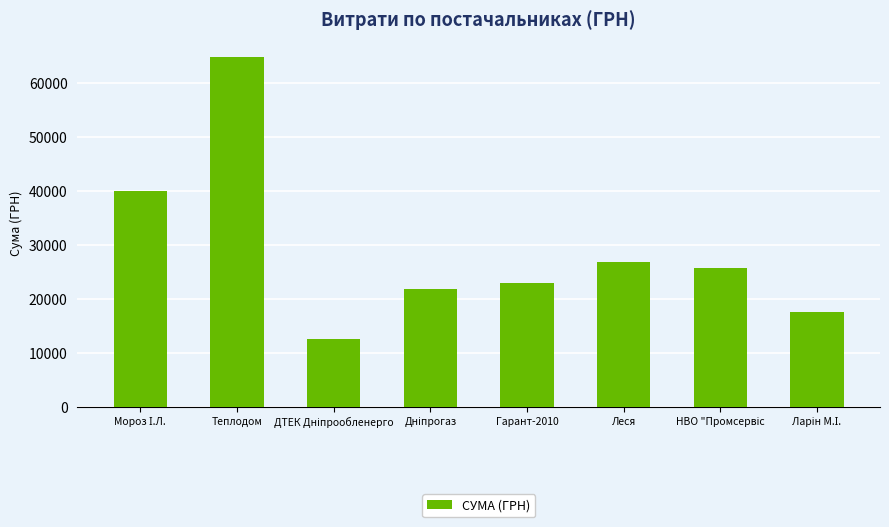

Between Леся and Теплодом, which is larger?

Теплодом